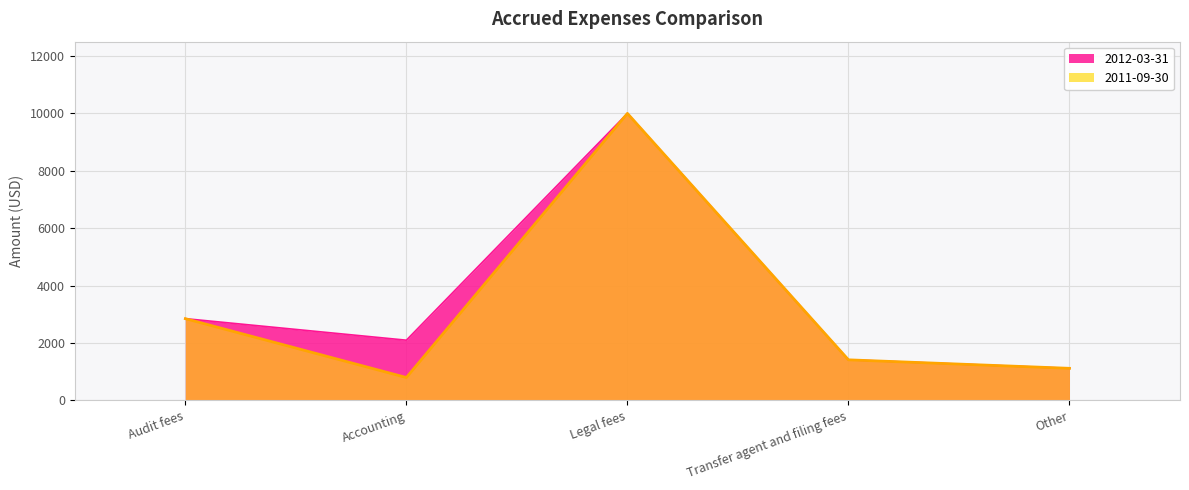

True or false: 2011-09-30 and 2012-03-31 cross at least once.

False